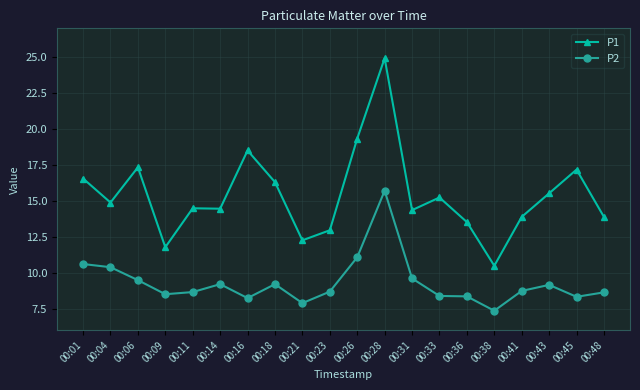

What is the value of the P1 point at the 7th from the left?

18.5